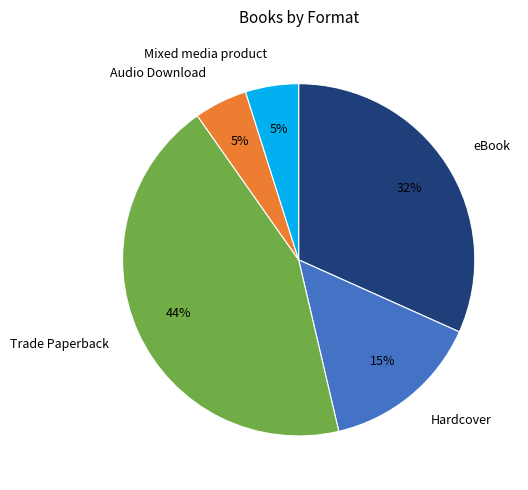

To the nearest percent, what is the average slice percentage?

20%